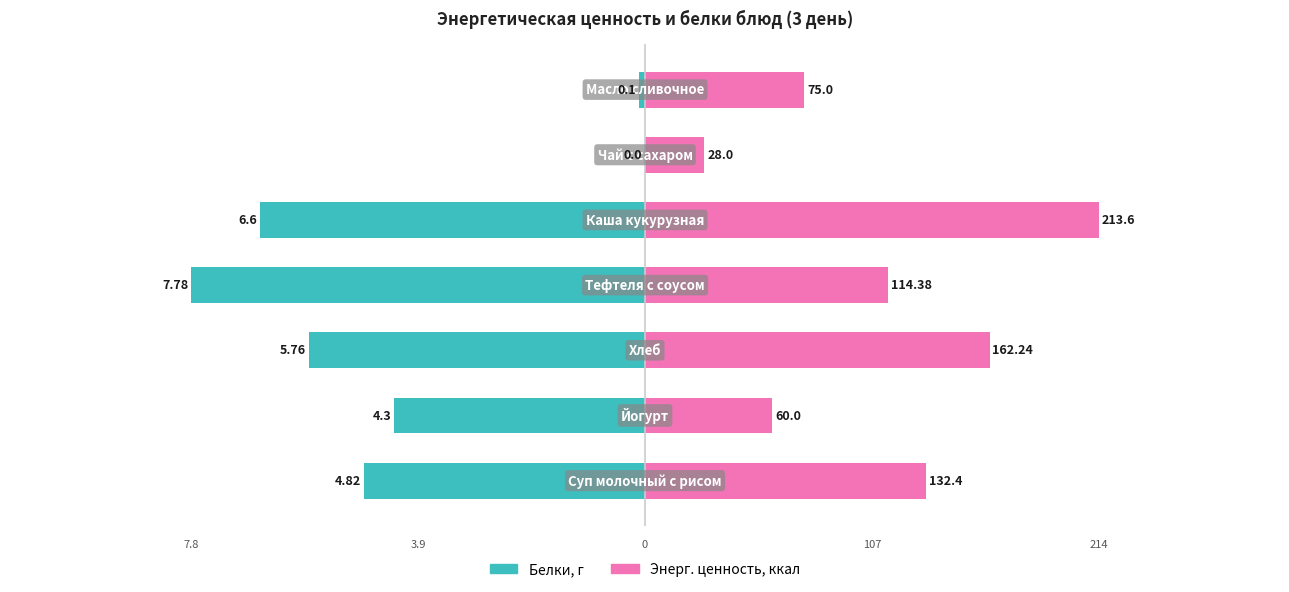

Rank the categories by Энерг. ценность, ккал value from highest to lowest.

4, 2, 0, 3, 6, 1, 5